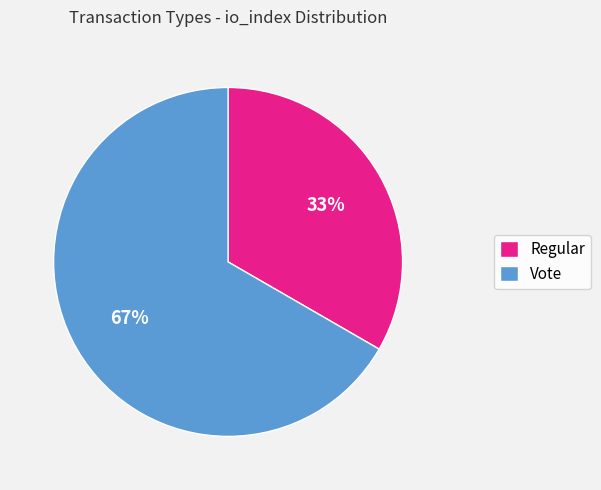

To the nearest percent, what is the combined percentage of Regular and Vote?

100%